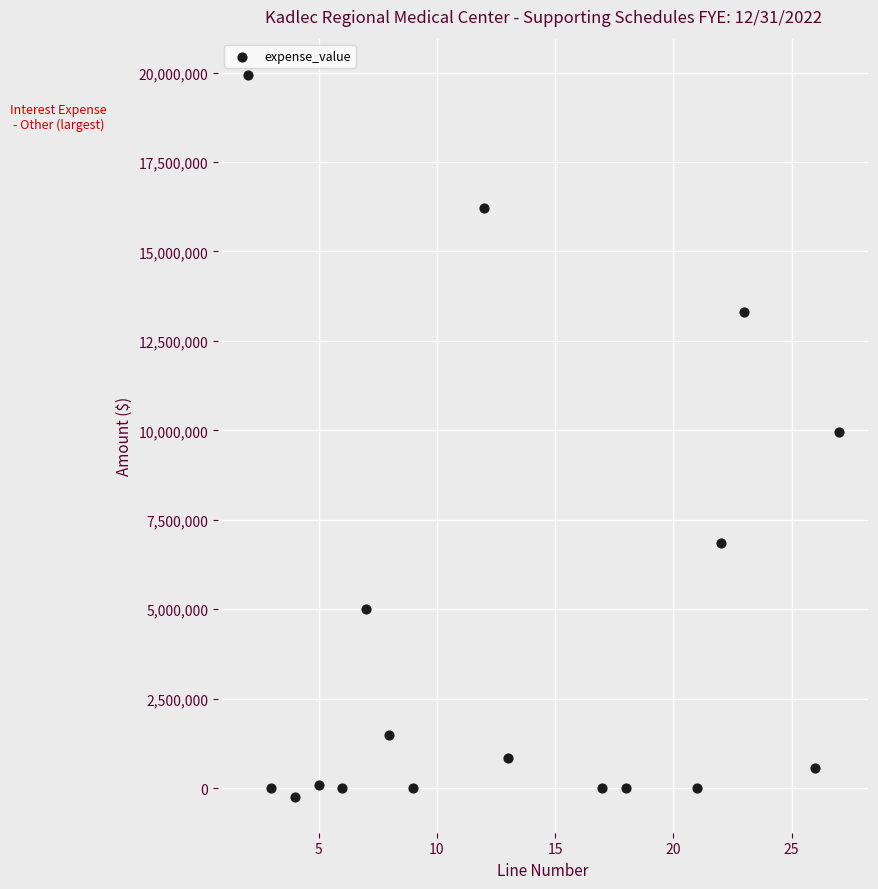

What is the range of Y values (max minus min)?

20179024